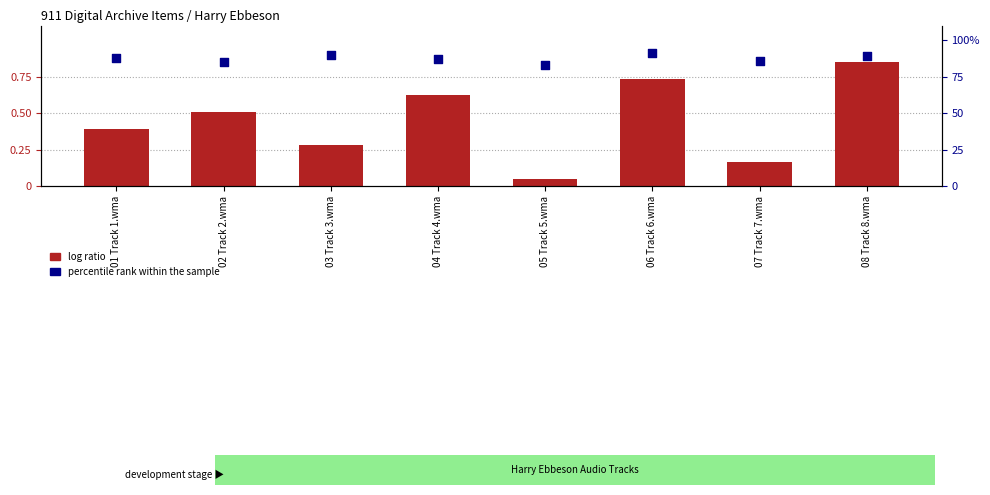

At which category is the sum across all series the highest?

08 Track 8.wma